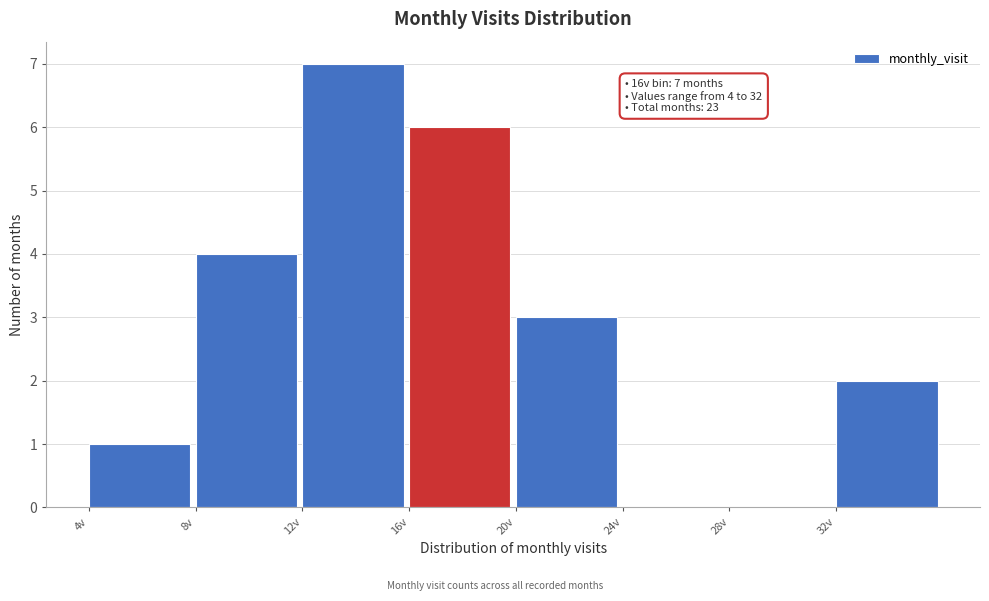

Over which range of the x-axis is the bar tallest?

12 to 16